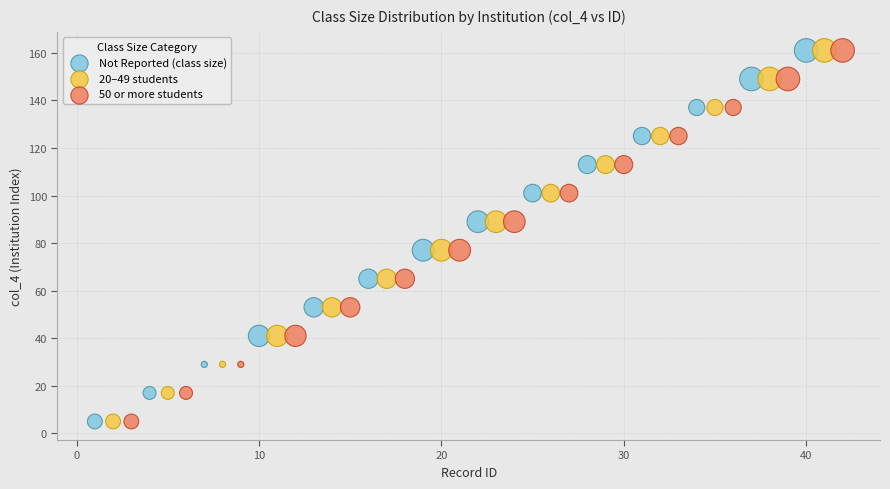

What are all the series names shown in the legend?

Not Reported (class size), 20–49 students, 50 or more students